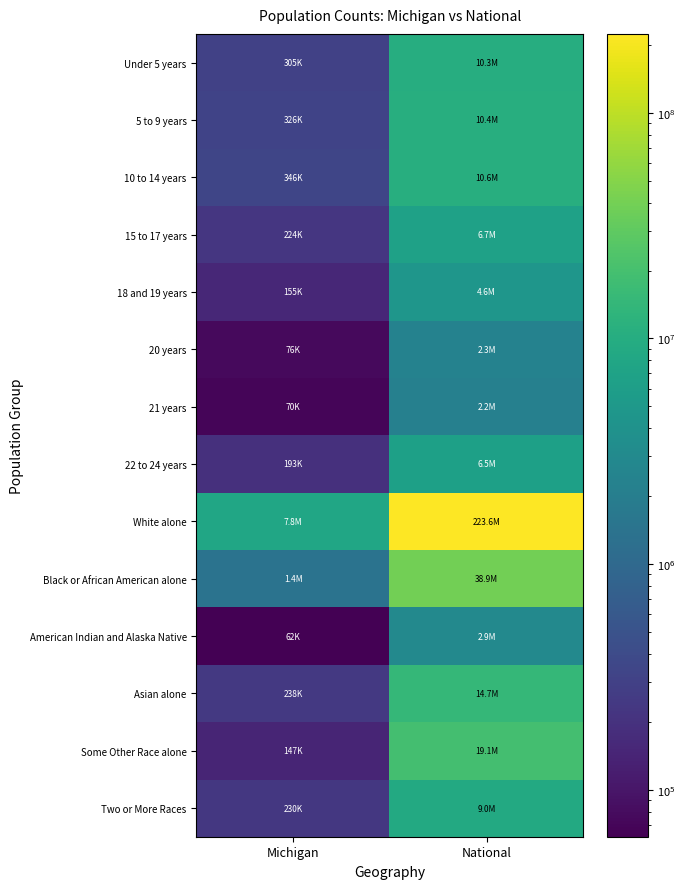

At National, list the series in order from smallest to largest.

21 years, 20 years, American Indian and Alaska Native, 18 and 19 years, 22 to 24 years, 15 to 17 years, Two or More Races, Under 5 years, 5 to 9 years, 10 to 14 years, Asian alone, Some Other Race alone, Black or African American alone, White alone